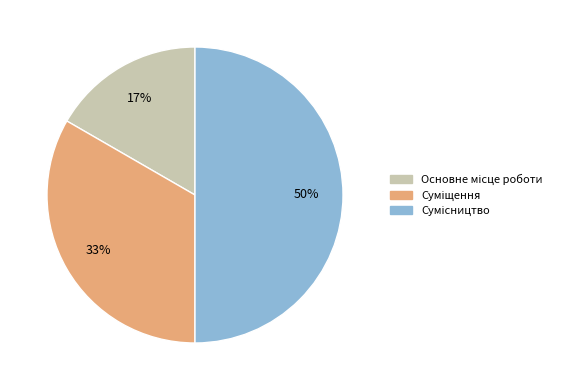

To the nearest percent, what is the difference between the largest and smallest slice percentages?

33%